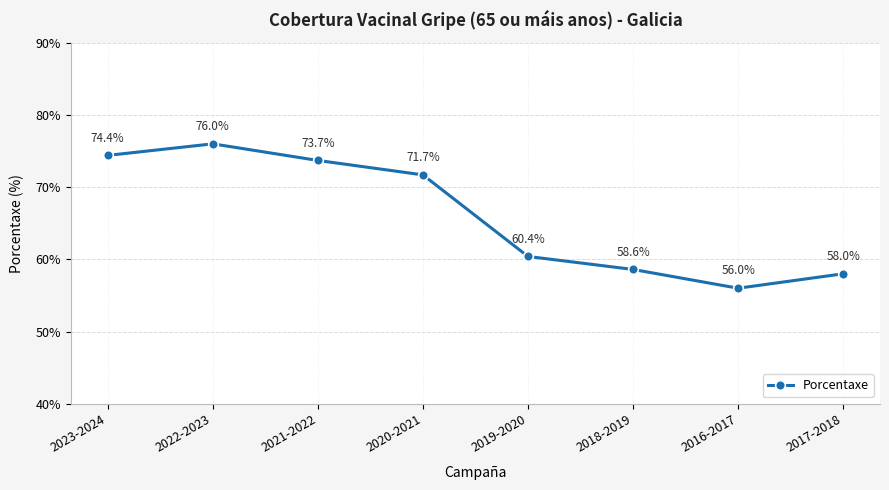

Is it true that the value at 2023-2024 is 74.4?

True